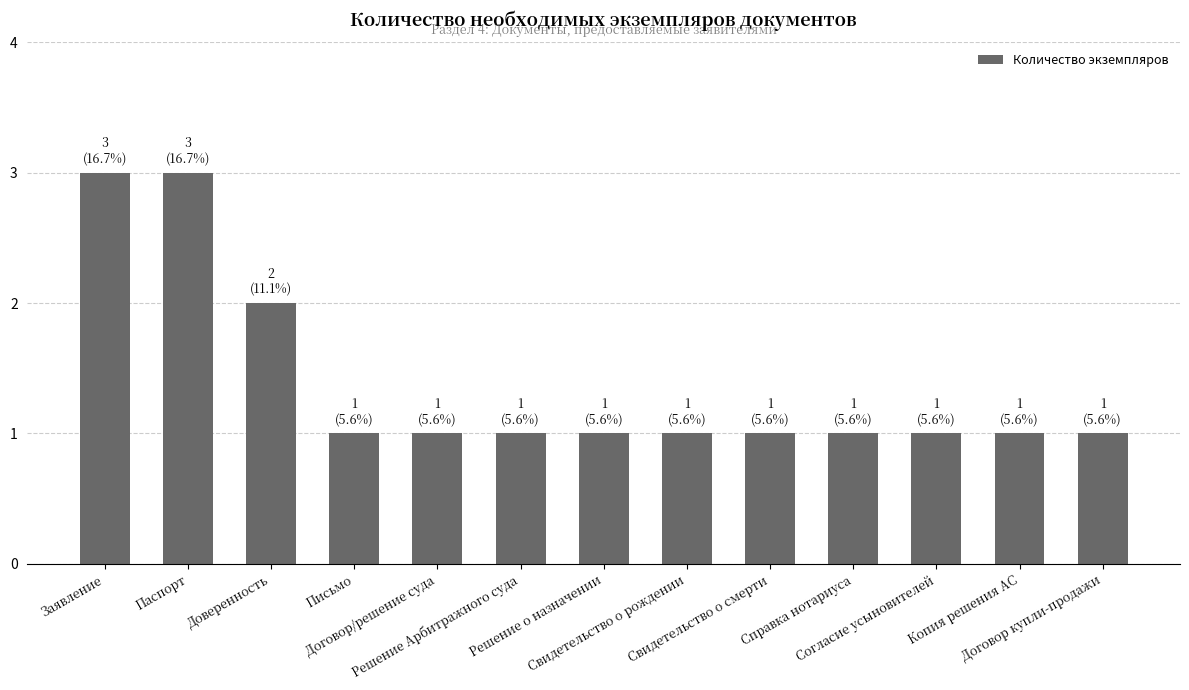

How many bars are there in total?

13